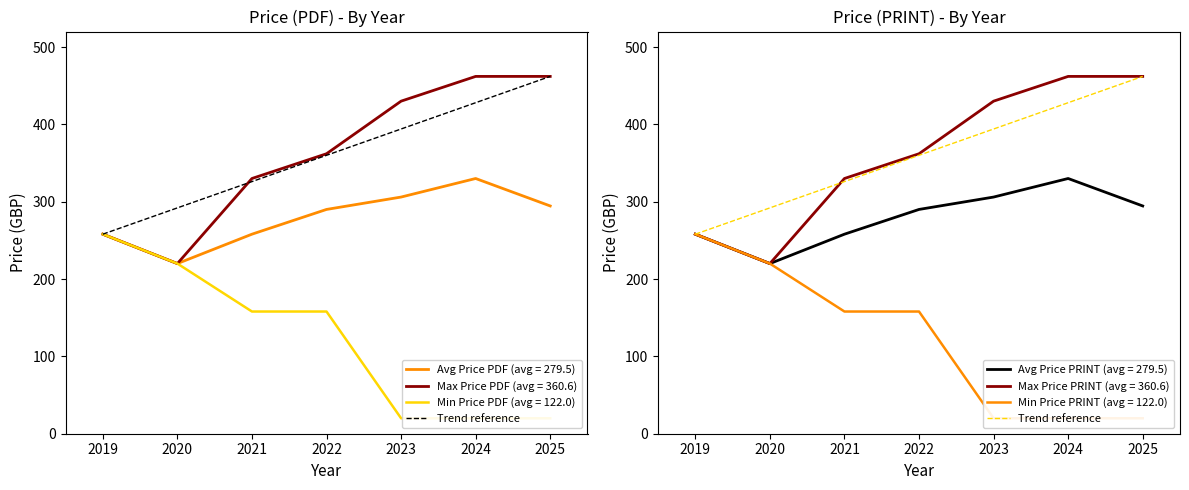

What is the maximum value for Avg Price PRINT (avg = 279.5)?

330.0